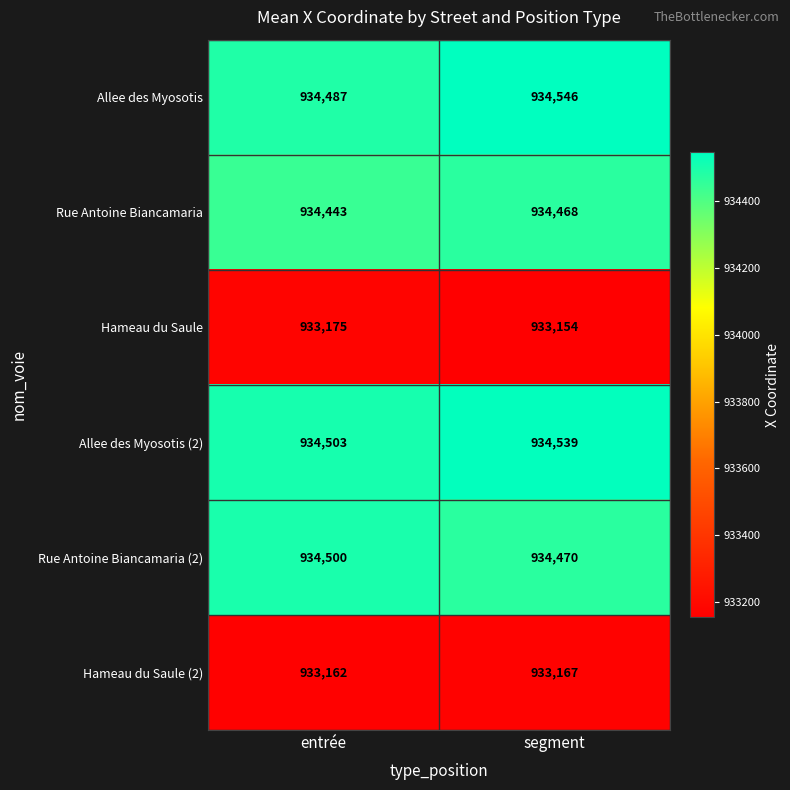

True or false: Rue Antoine Biancamaria (2) has a value of 934470 at segment.

True